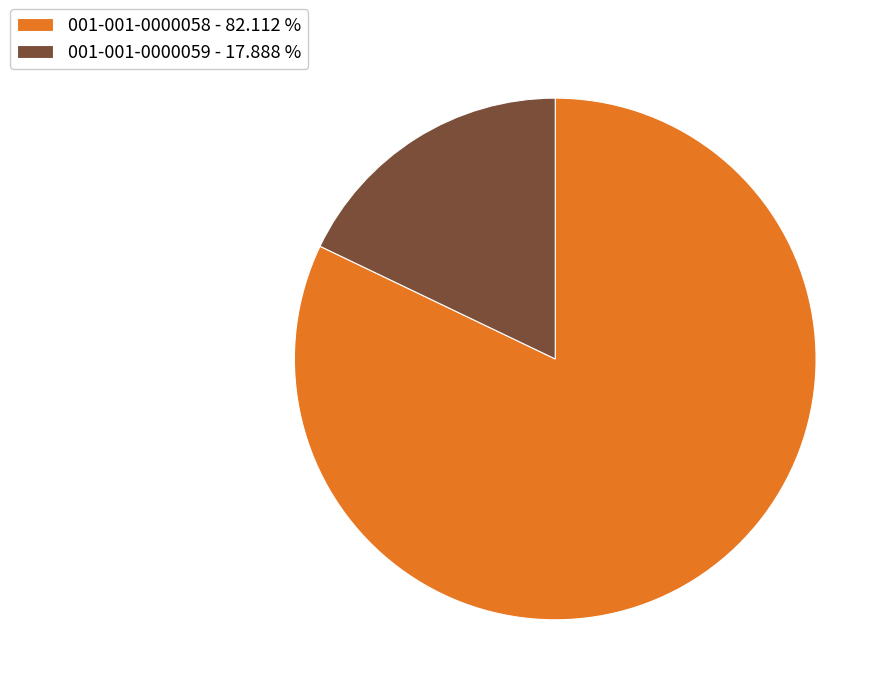

Which has a higher value, 001-001-0000059 - 17.888 % or 001-001-0000058 - 82.112 %?

001-001-0000058 - 82.112 %